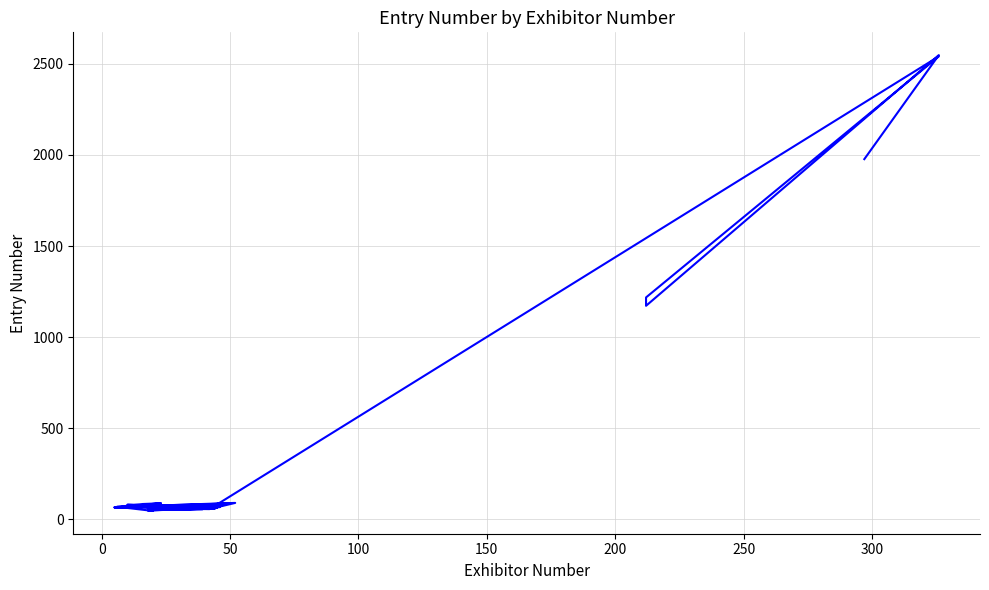

Does the chart display data point markers on the line(s)?

No